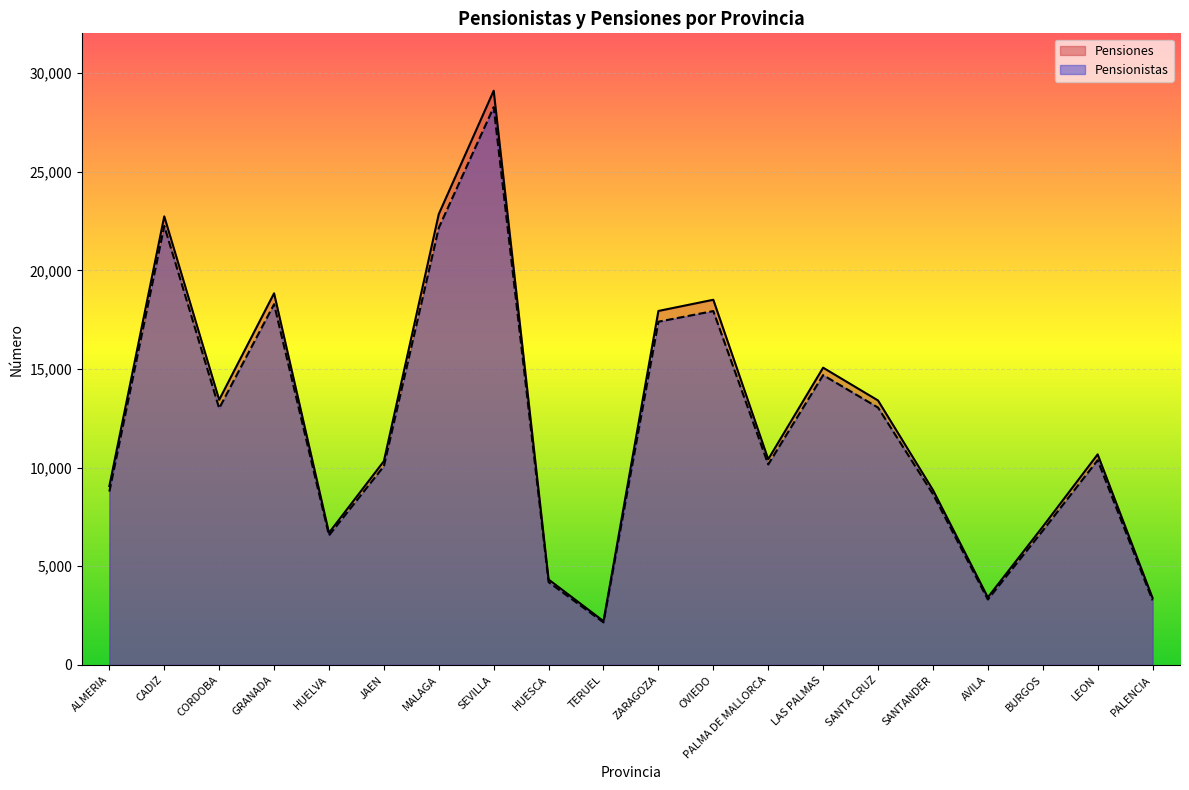

The Pensiones series shows 5089 at ALMERIA. True or false?

False